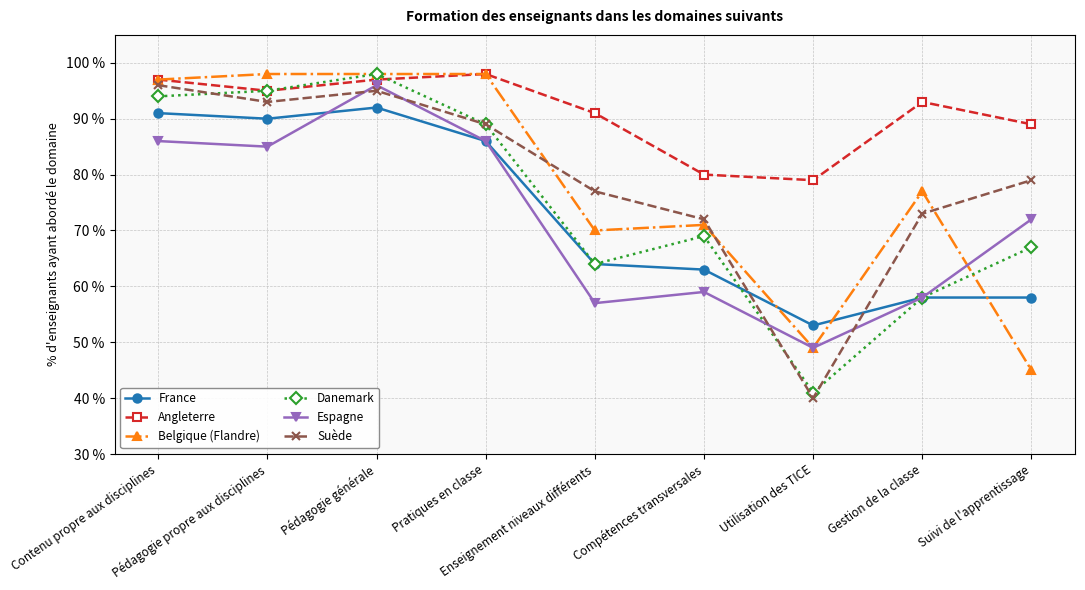

Where is the first local minimum for Espagne?

Pédagogie propre aux disciplines